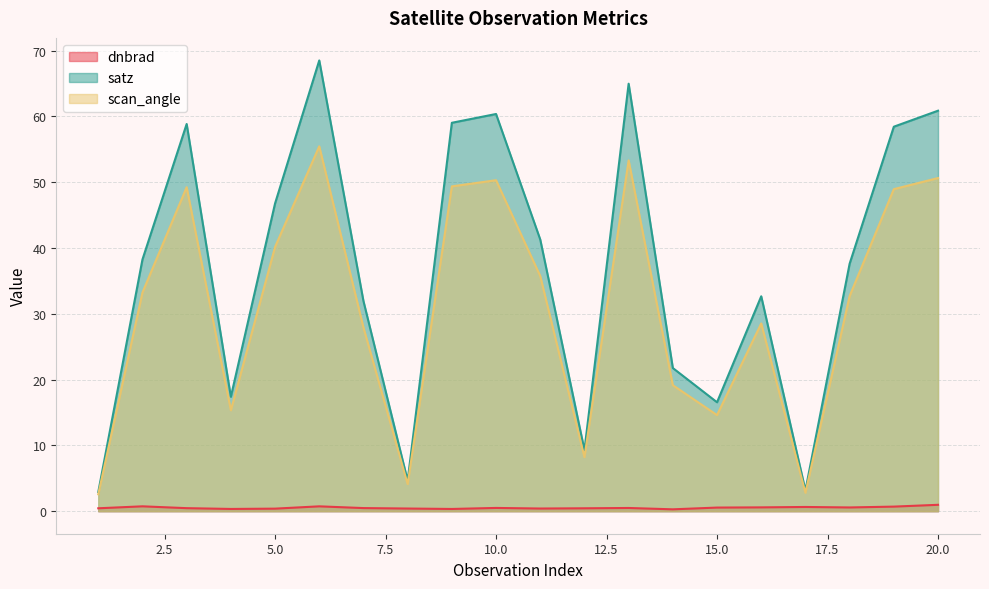

Which series has the largest total across all categories?

satz